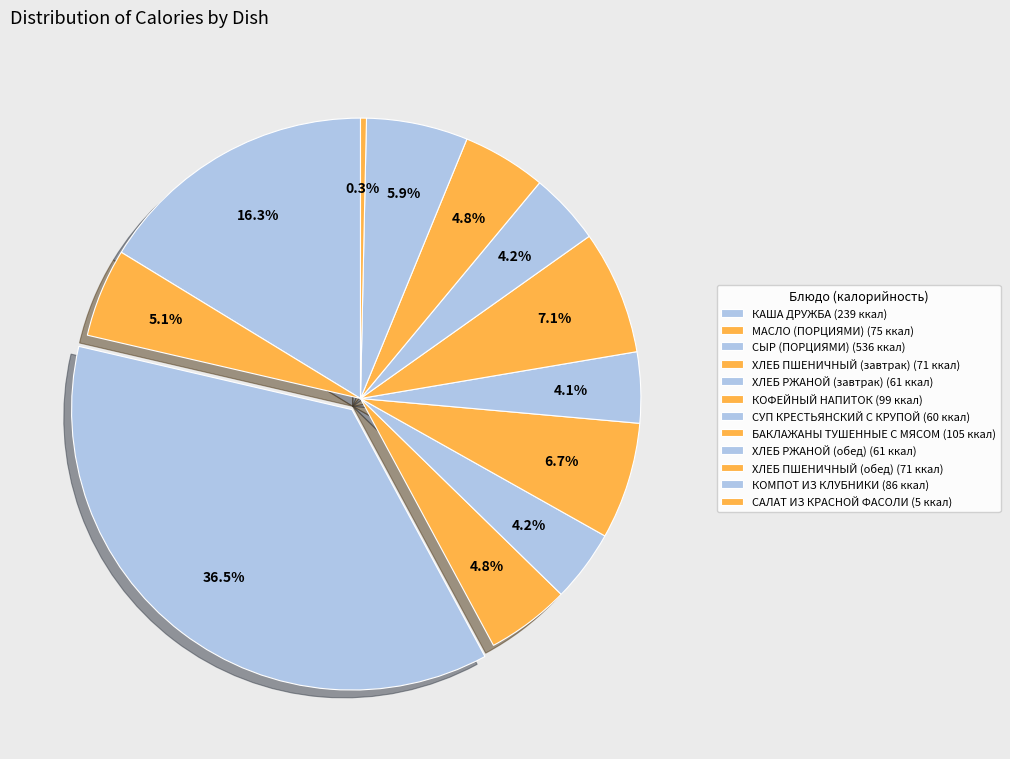

What is the smallest slice in the pie chart?

САЛАТ ИЗ КРАСНОЙ ФАСОЛИ